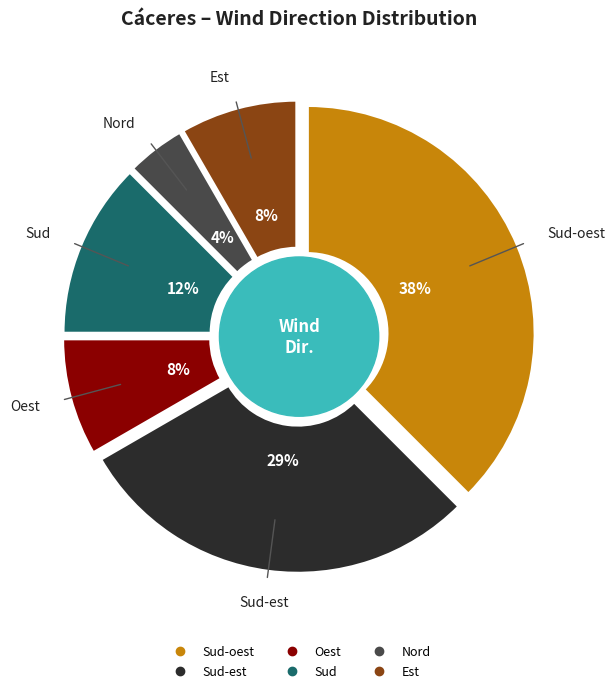

True or false: Nord accounts for 4% of the total.

True